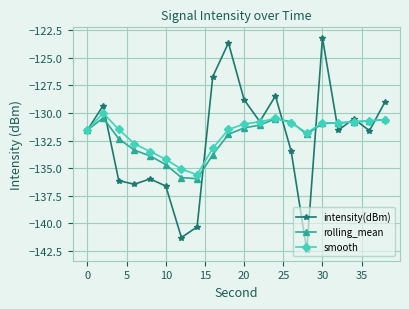

What is the maximum value shown in the chart?

-123.2